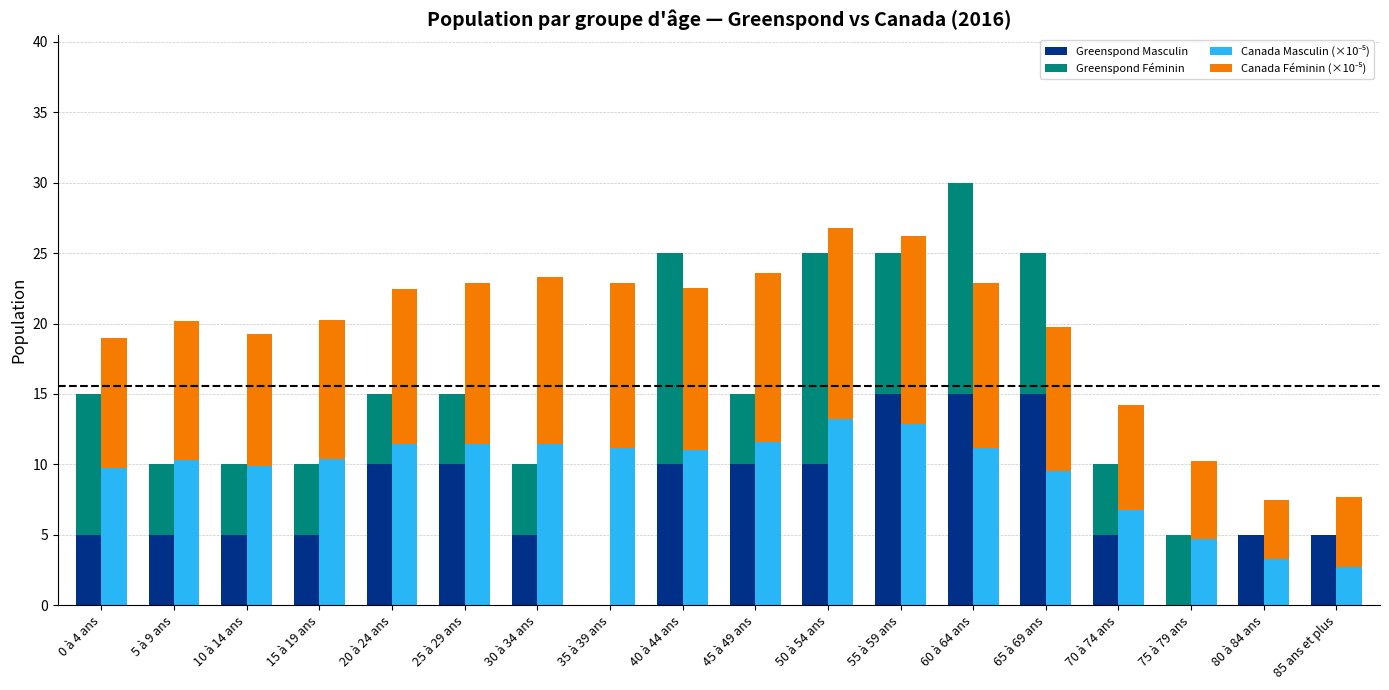

How many series are shown in this chart?

4